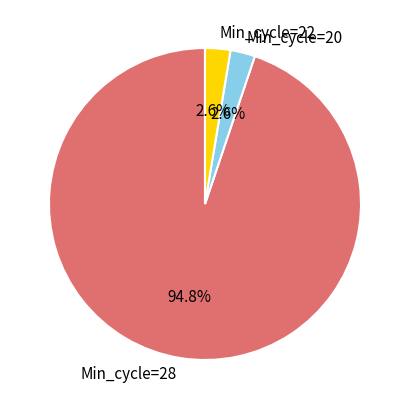

Which category has the biggest portion of the pie?

Min_cycle=28